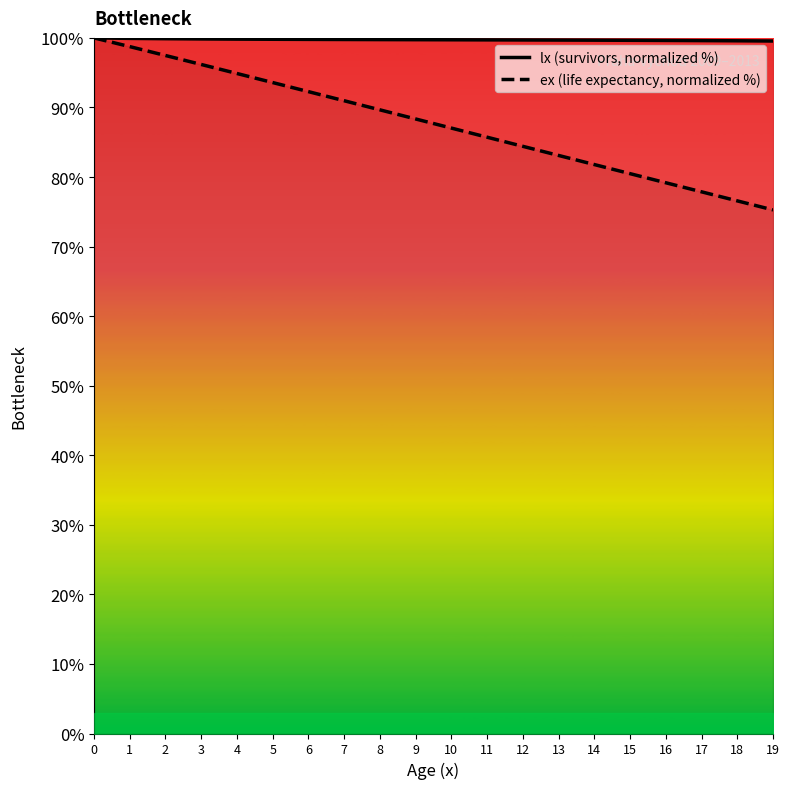

At which label is lx (survivors, normalized %) closest to 99?

19